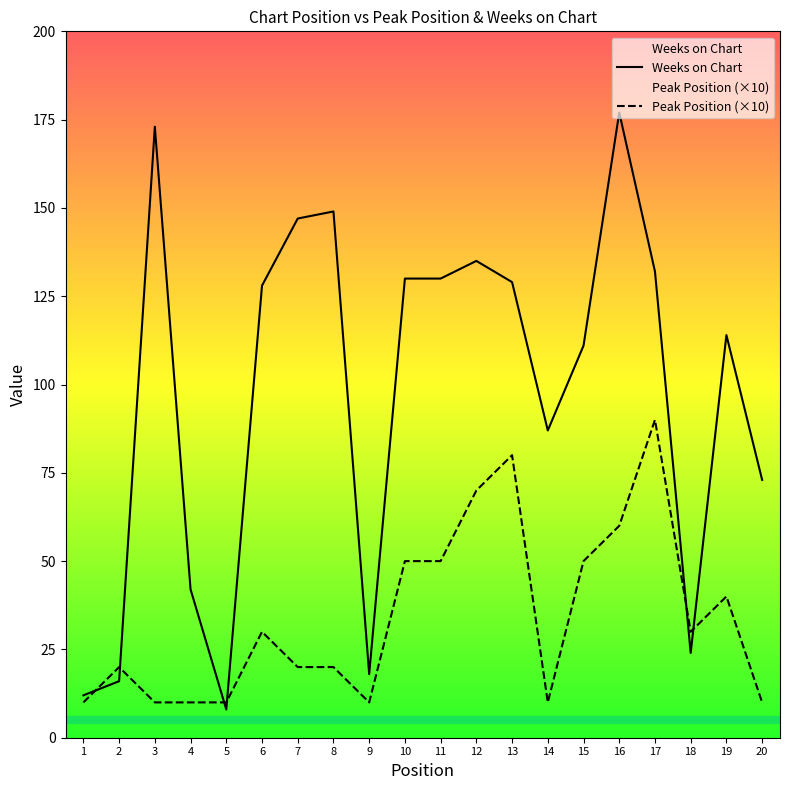

What are all the series names shown in the legend?

Peak Position, Weeks on Chart